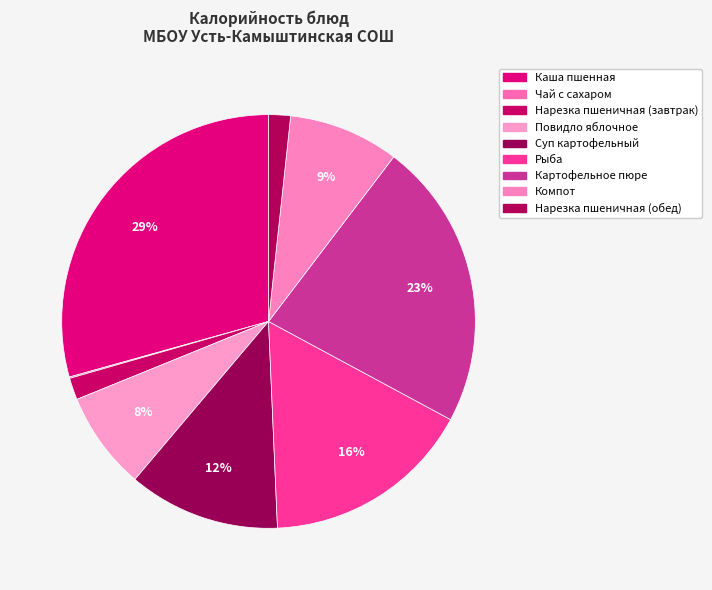

Which slice is the smallest?

Чай с сахаром